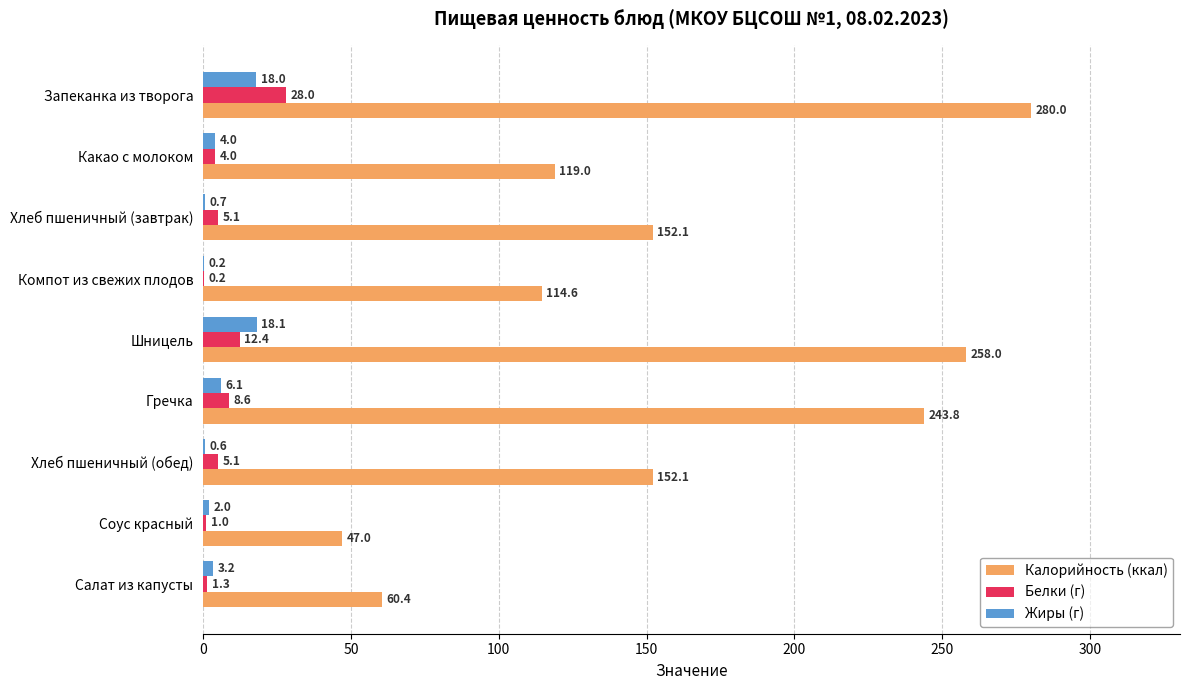

True or false: Белки (г) has a value of 11.4 at Запеканка из творога.

False